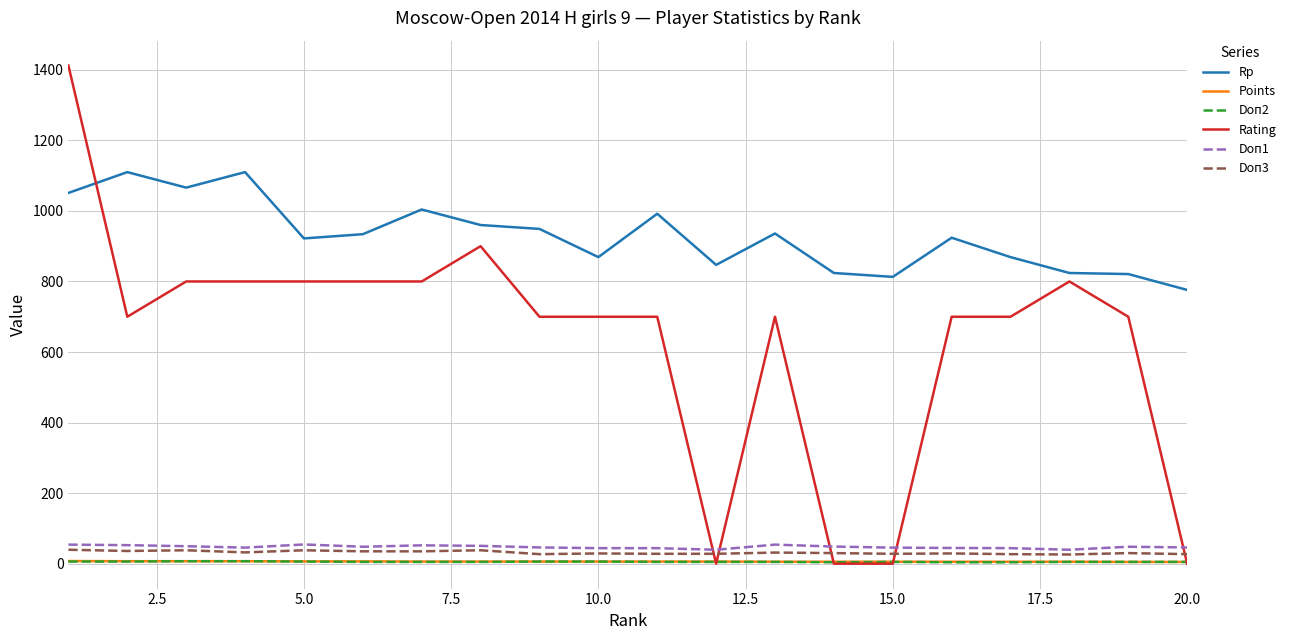

Which series has the widest spread of values?

Rating